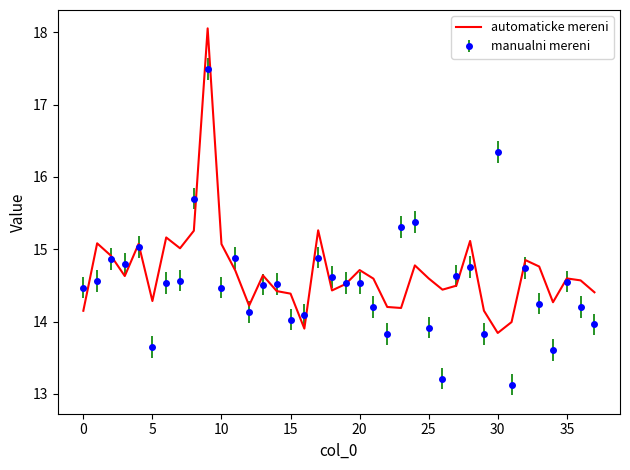

How many categories are shown in the chart?

38